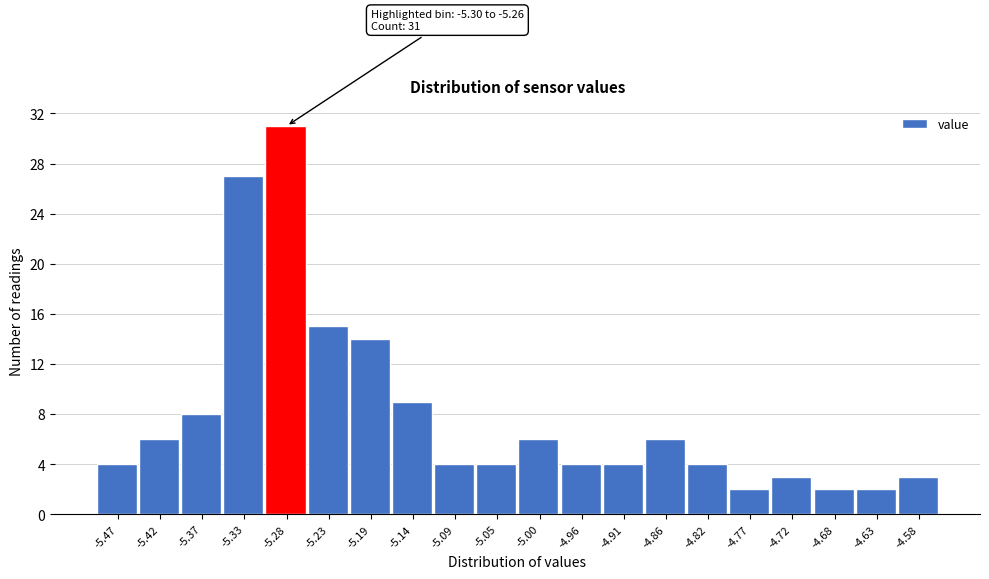

Which range on the x-axis has the tallest bar?

-5.305 to -5.255